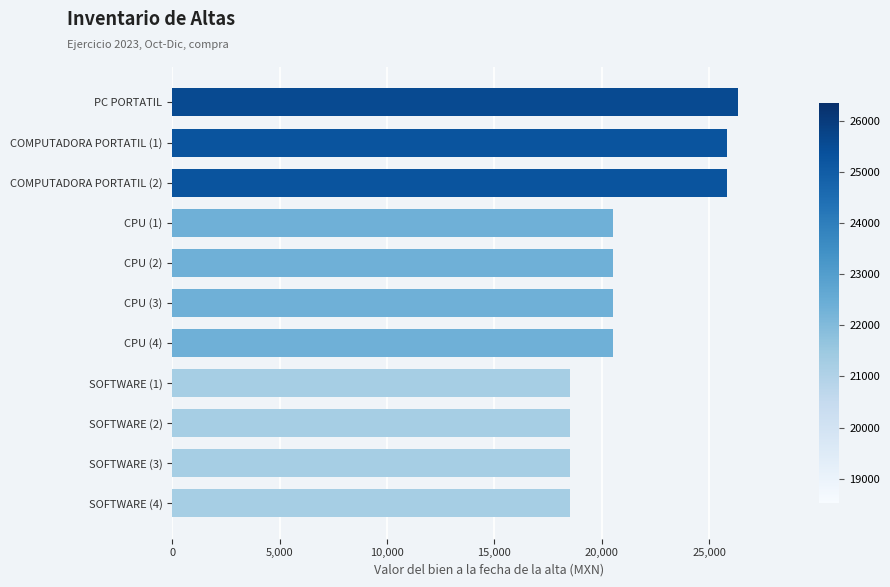

What is the value of the 10th bar from the top?

18525.0